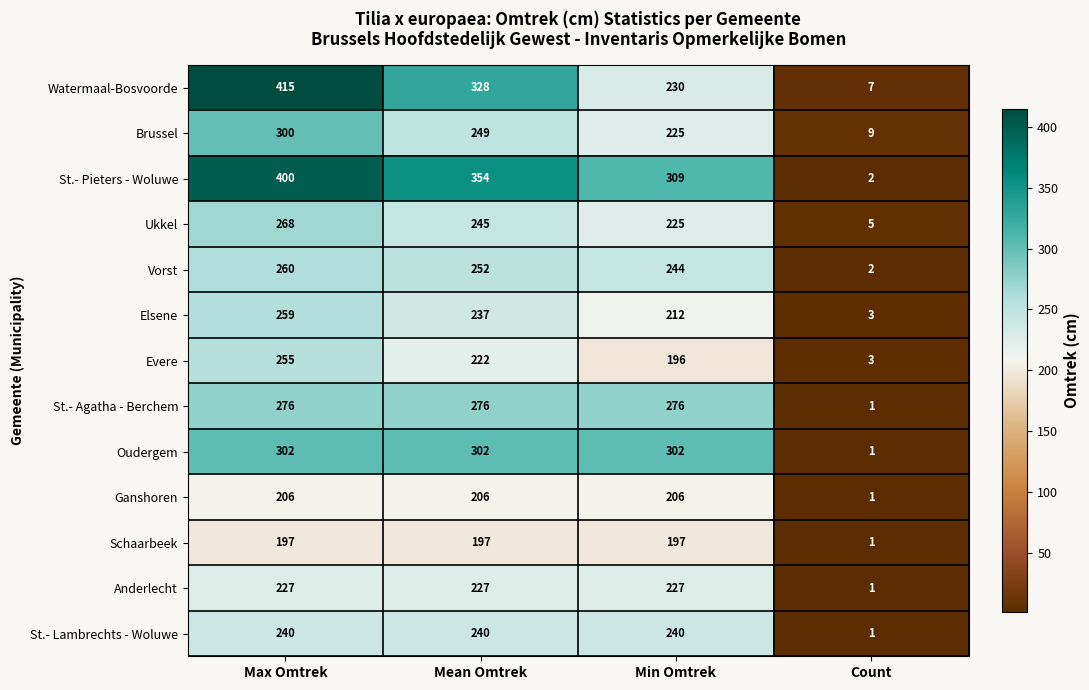

What is the spread (max minus min) of values at Mean Omtrek?

157